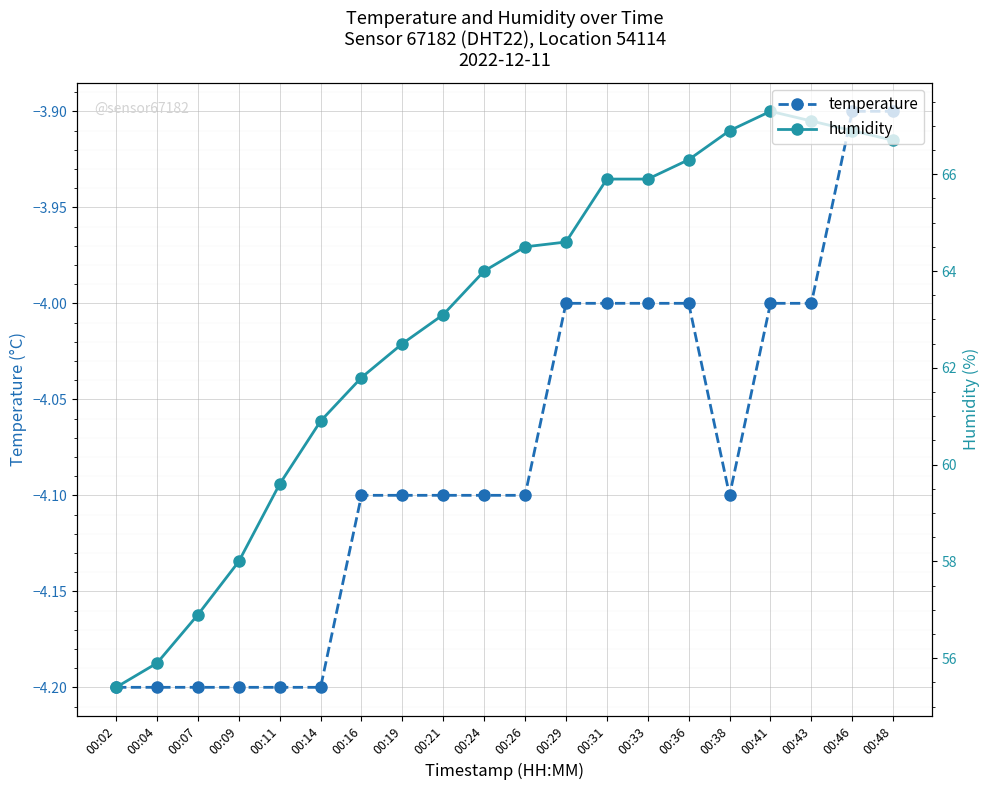

How many lines are shown in the chart?

2